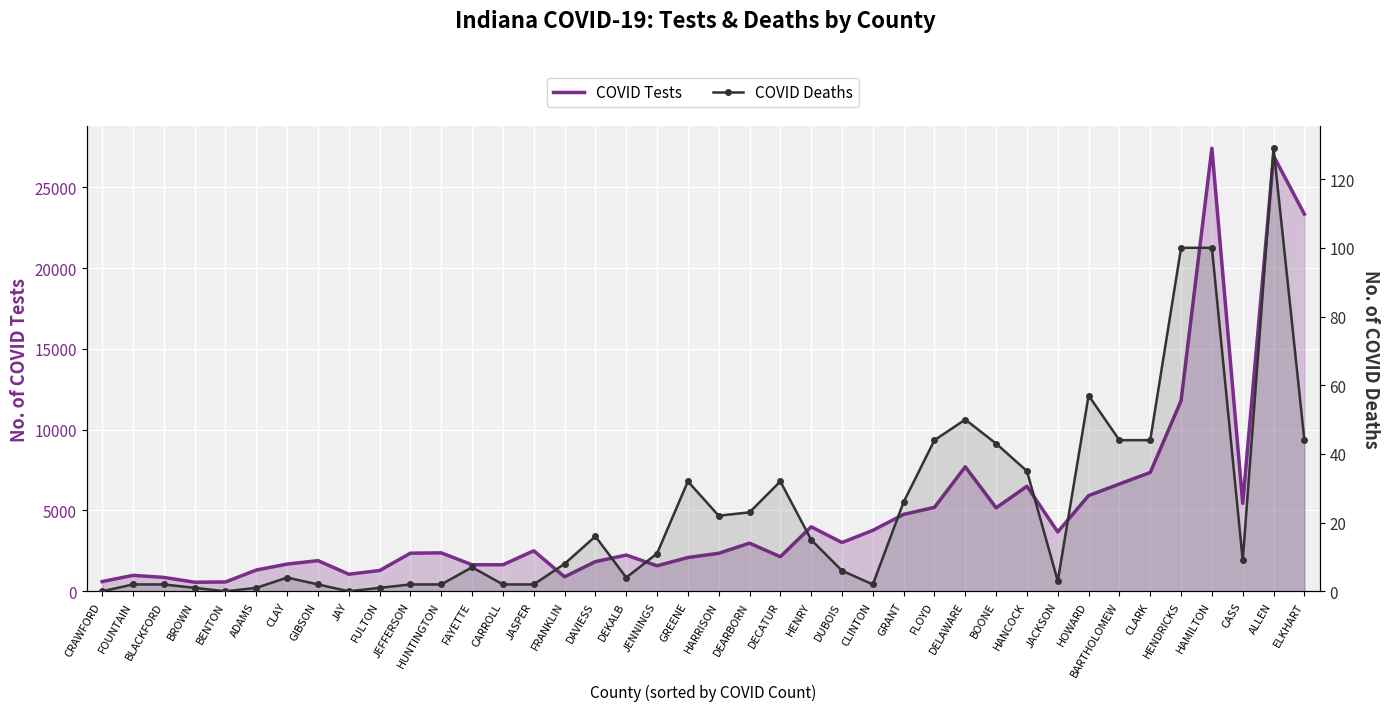

The value of COVID Tests at JAY is 1057. True or false?

True